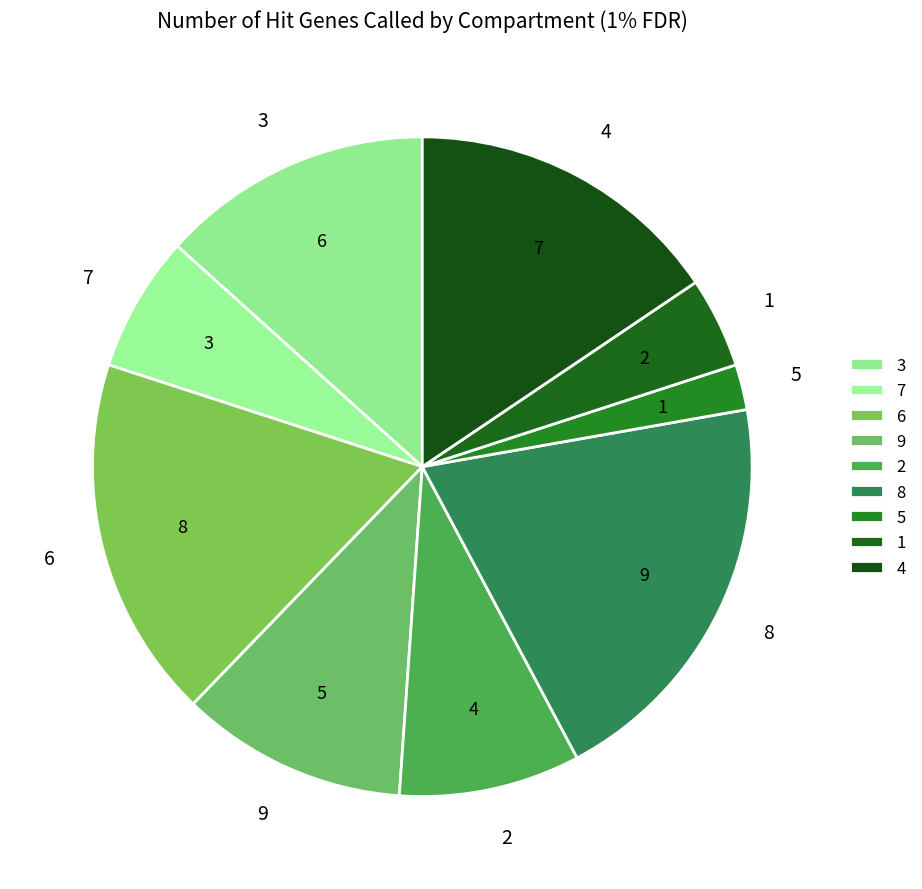

The 3 slice represents 26% of the pie. True or false?

False